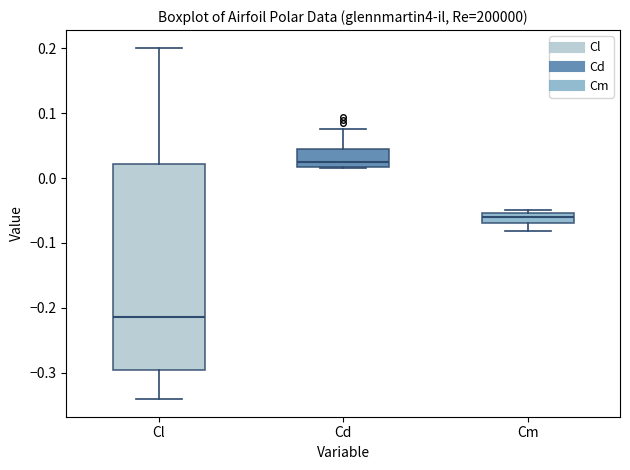

Reading left to right, read every box against the y-axis: the position of its median line, the range the box covers, and the ends of its whiskers. The values are not printed on the chart, so give them approximately, as read against the axis.

Cl: median -0.21, box -0.30 to 0.02, whiskers -0.34 to 0.20
Cd: median 0.02 (just above the box's lower edge), box 0.02 to 0.04, whiskers 0.02 to 0.08
Cm: median -0.06, box -0.07 to -0.05, whiskers -0.08 to -0.05 (just above the box's upper edge)